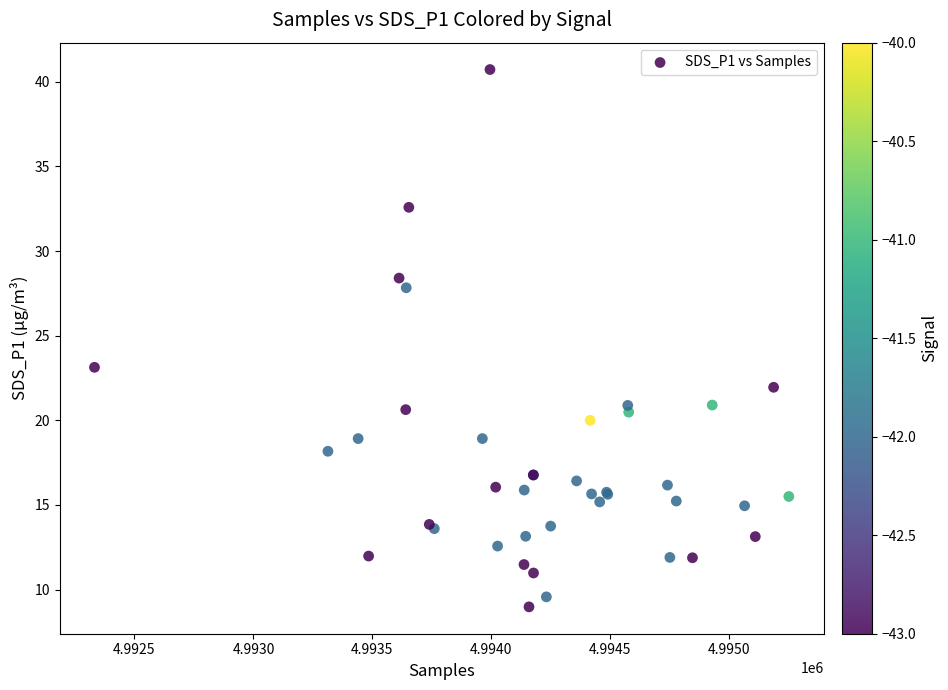

What Y value in the scatter plot is closest to 24?

23.1